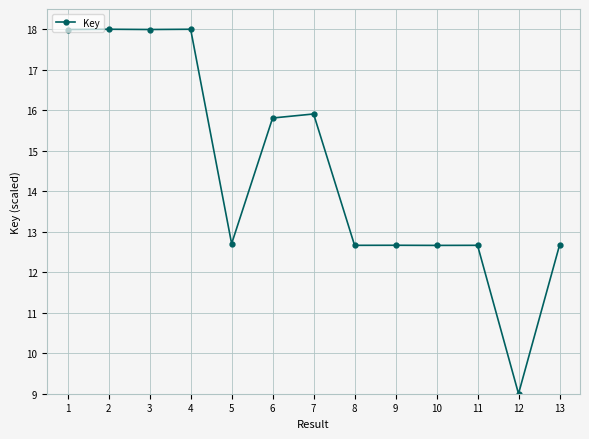

What is the value of the 2nd point from the left?

18.0